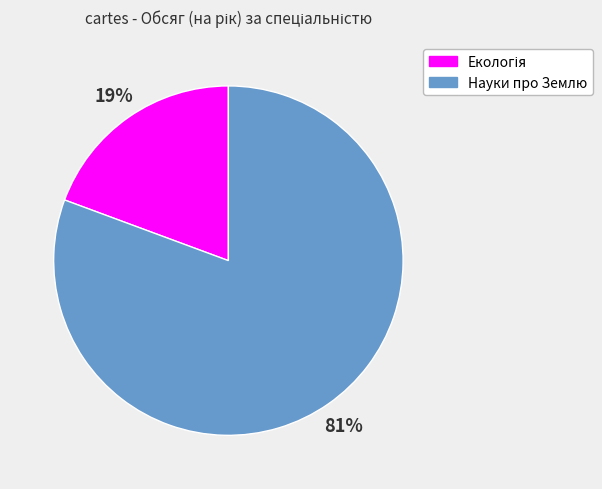

Which slice represents more than half of the pie?

Науки про Землю